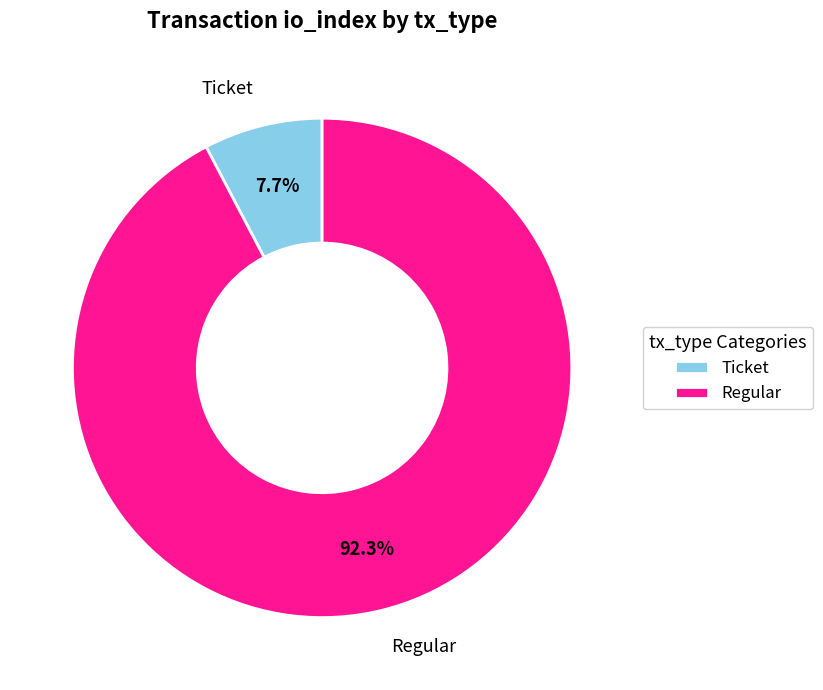

What is the ratio of the value at Regular to the value at Ticket?

12.0